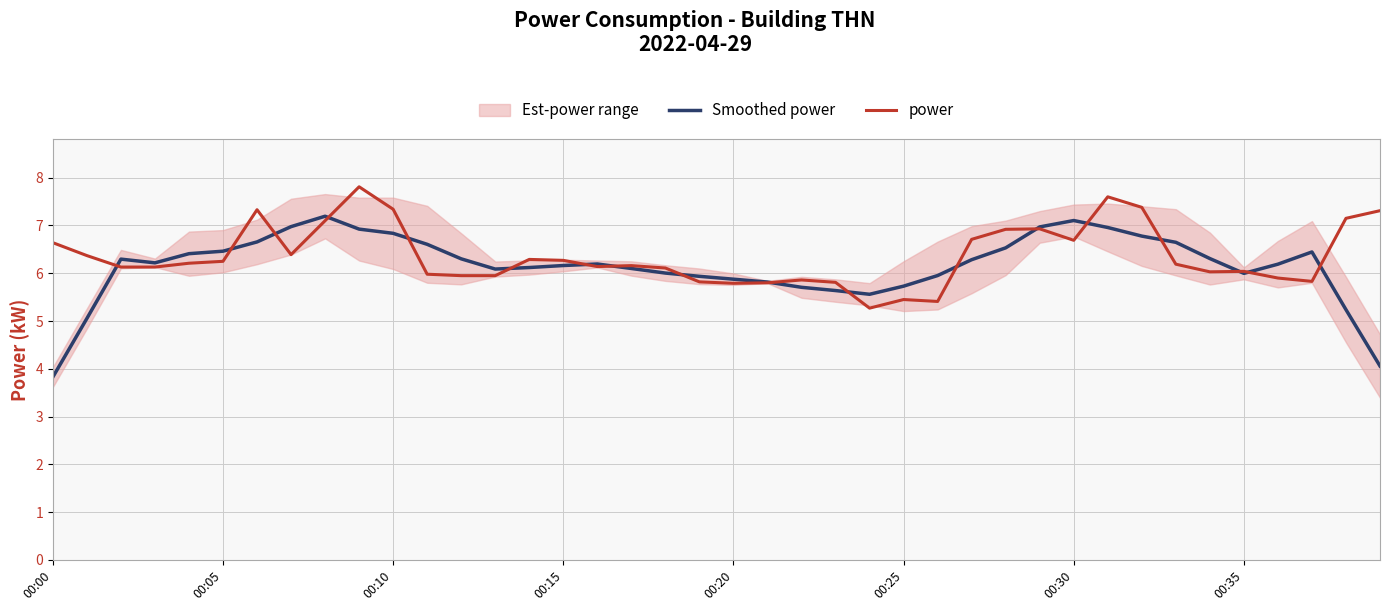

The value of power at 00:30 is 4.8. True or false?

False